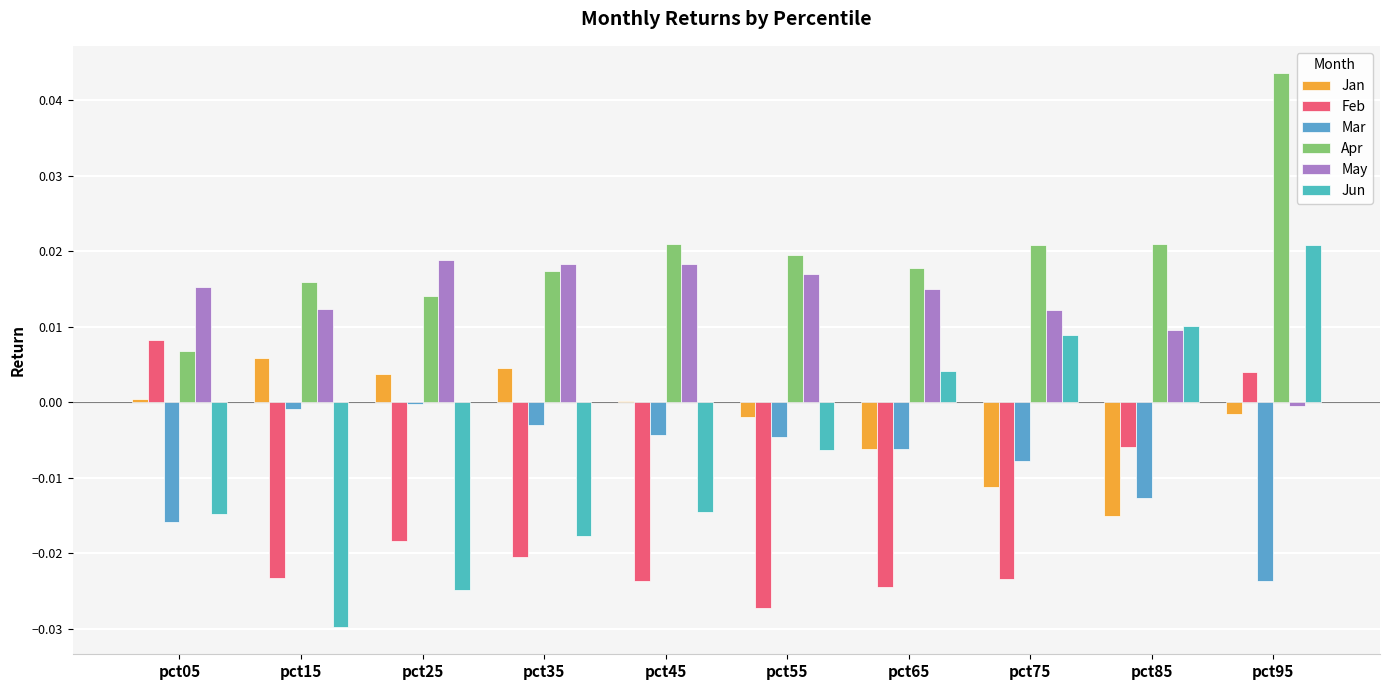

How many groups of bars are there?

10